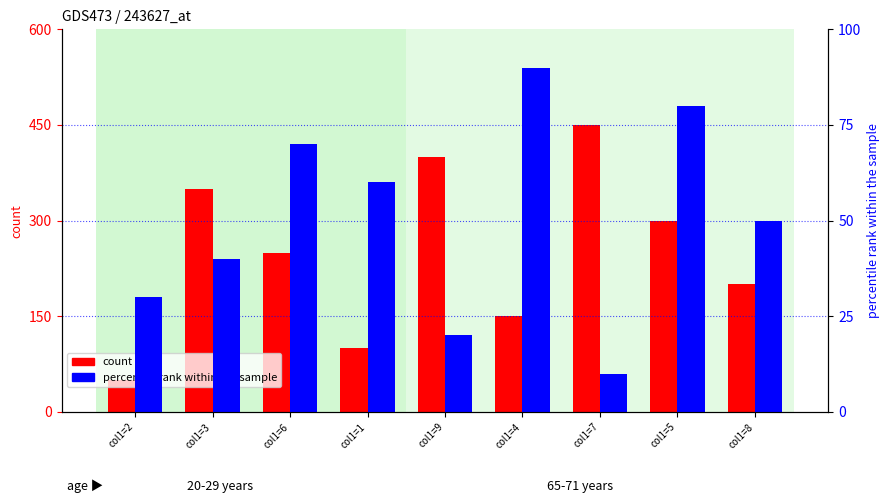

At col1=5, list the series in order from smallest to largest.

percentile rank within the sample, count